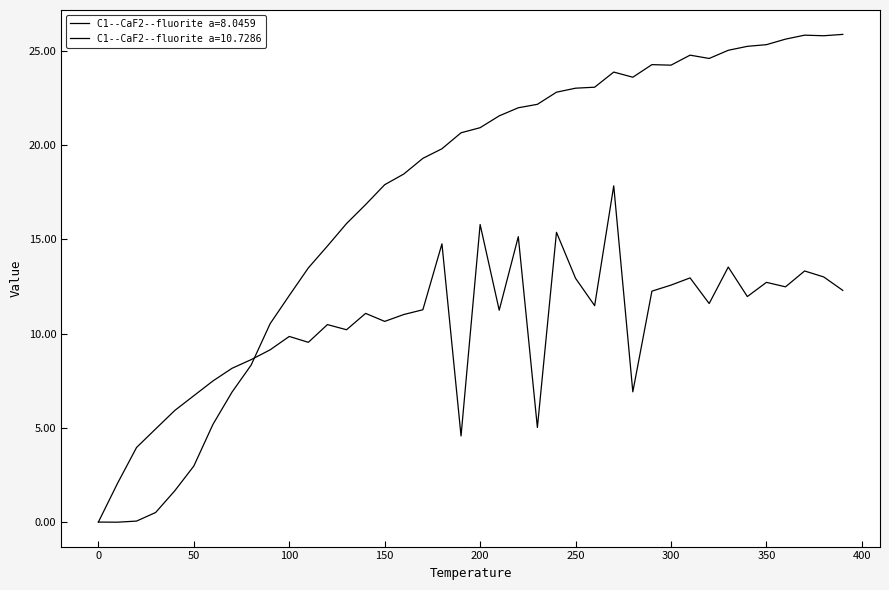

How many series are shown in this chart?

2